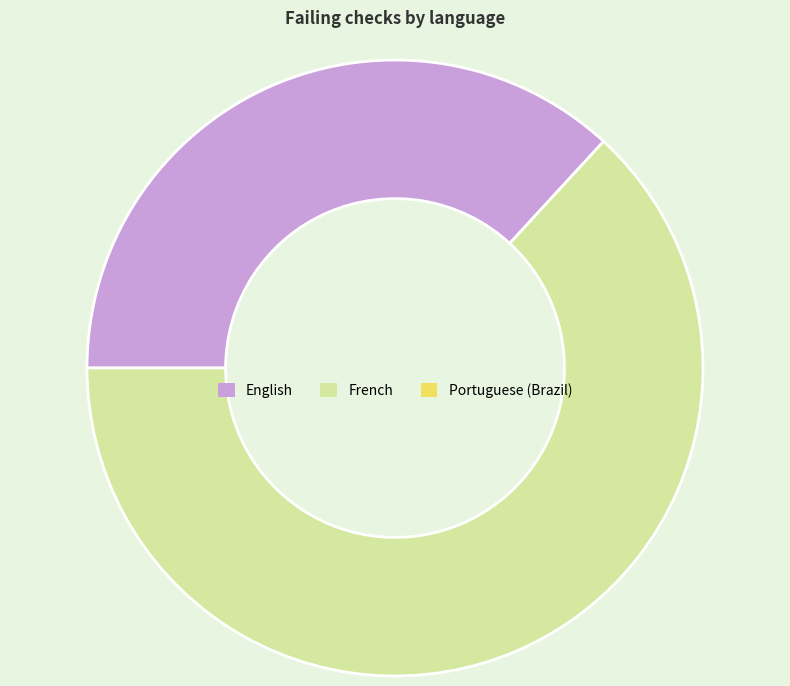

Is there any slice that represents more than half of the pie?

Yes